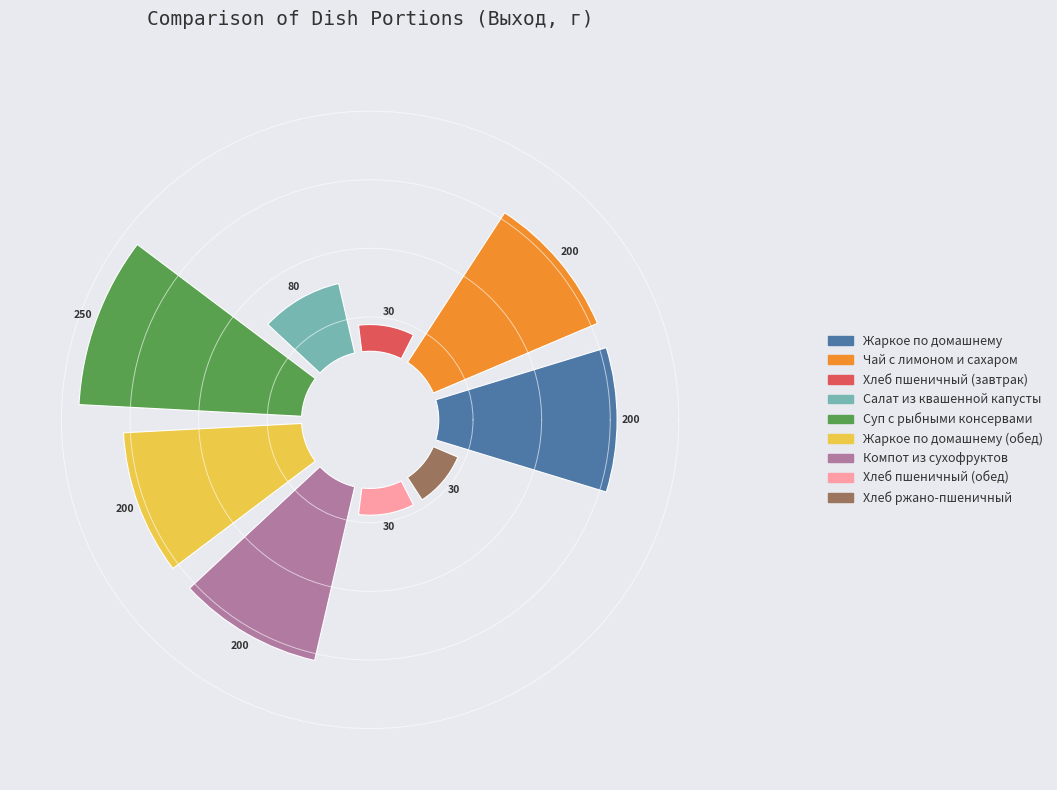

What is the largest slice in the pie chart?

Суп с рыбными консервами